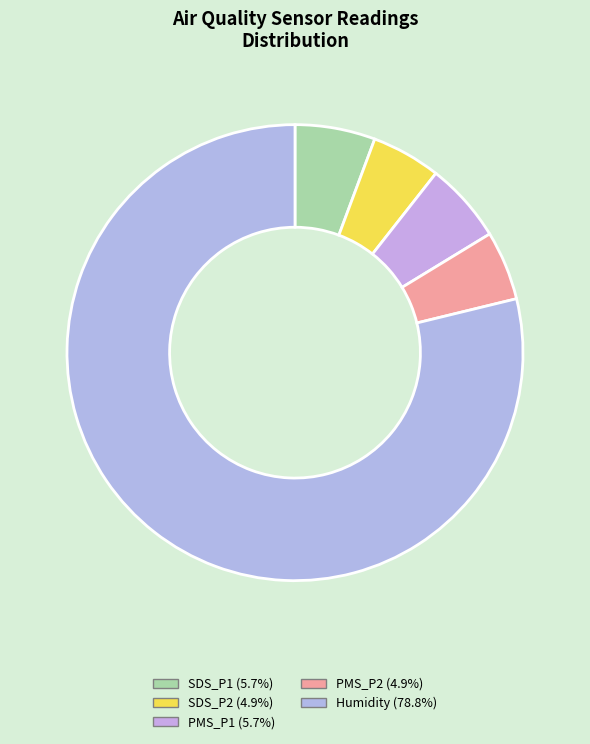

How many slices are in this pie chart?

5